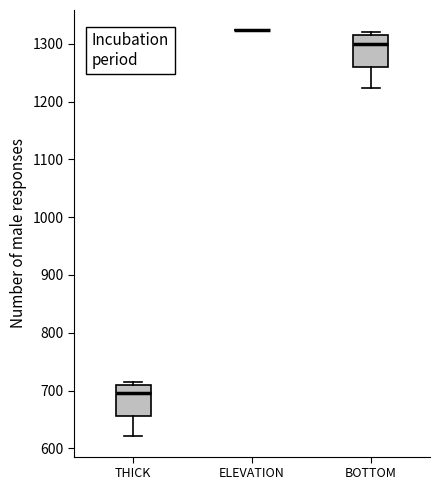

Reading left to right, transcribe this box plot: for each box, give where its median line is, the range the box spans, and where its two whiskers end, as read against the y-axis. The values are not printed on the chart, so give them approximately, as read against the axis.

THICK: median 700, box 660 to 710, whiskers 620 to 710 (just above the box's upper edge)
ELEVATION: box collapsed to a line at 1320, whiskers 1320 to 1320
BOTTOM: median 1300, box 1260 to 1310, whiskers 1220 to 1320